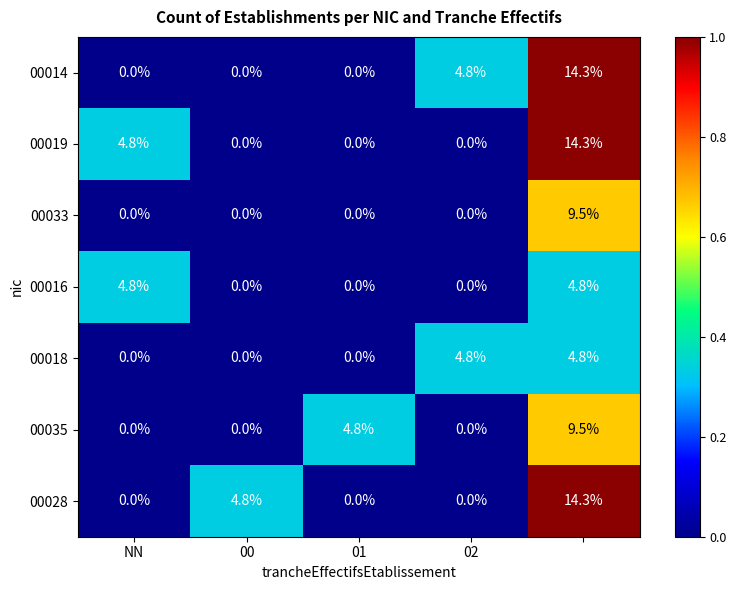

What is the greatest value displayed?

14.3